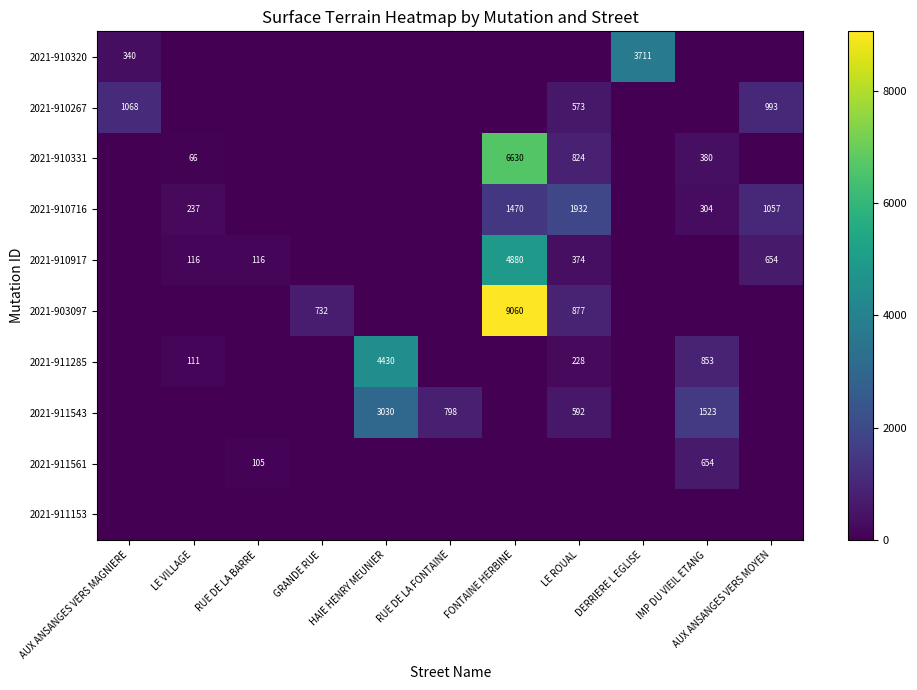

At how many categories does at least one series exceed 8893?

1